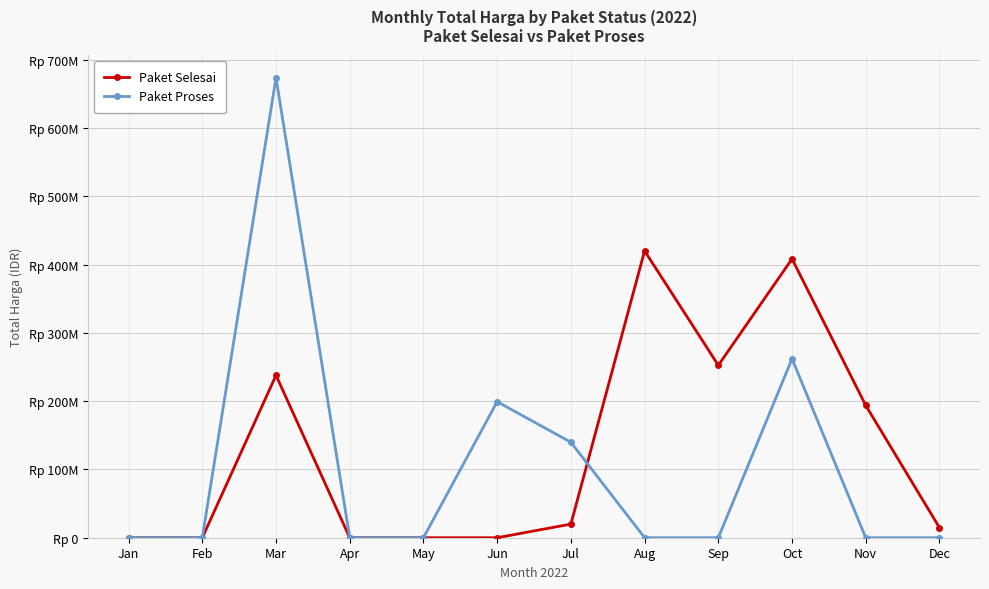

What are all the series names shown in the legend?

Paket Selesai, Paket Proses